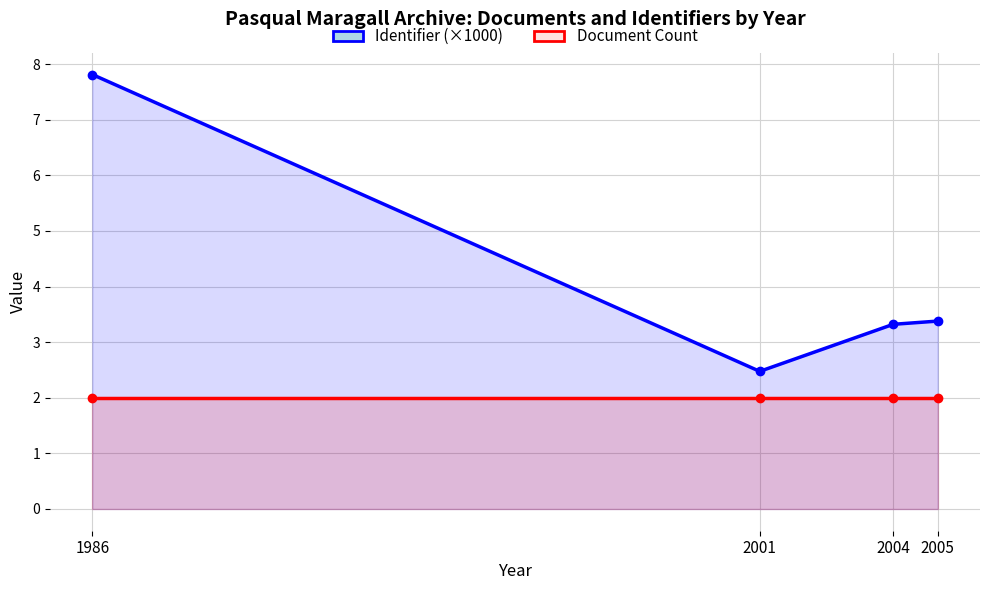

True or false: Document Count and Identifier (×1000) cross at least once.

False